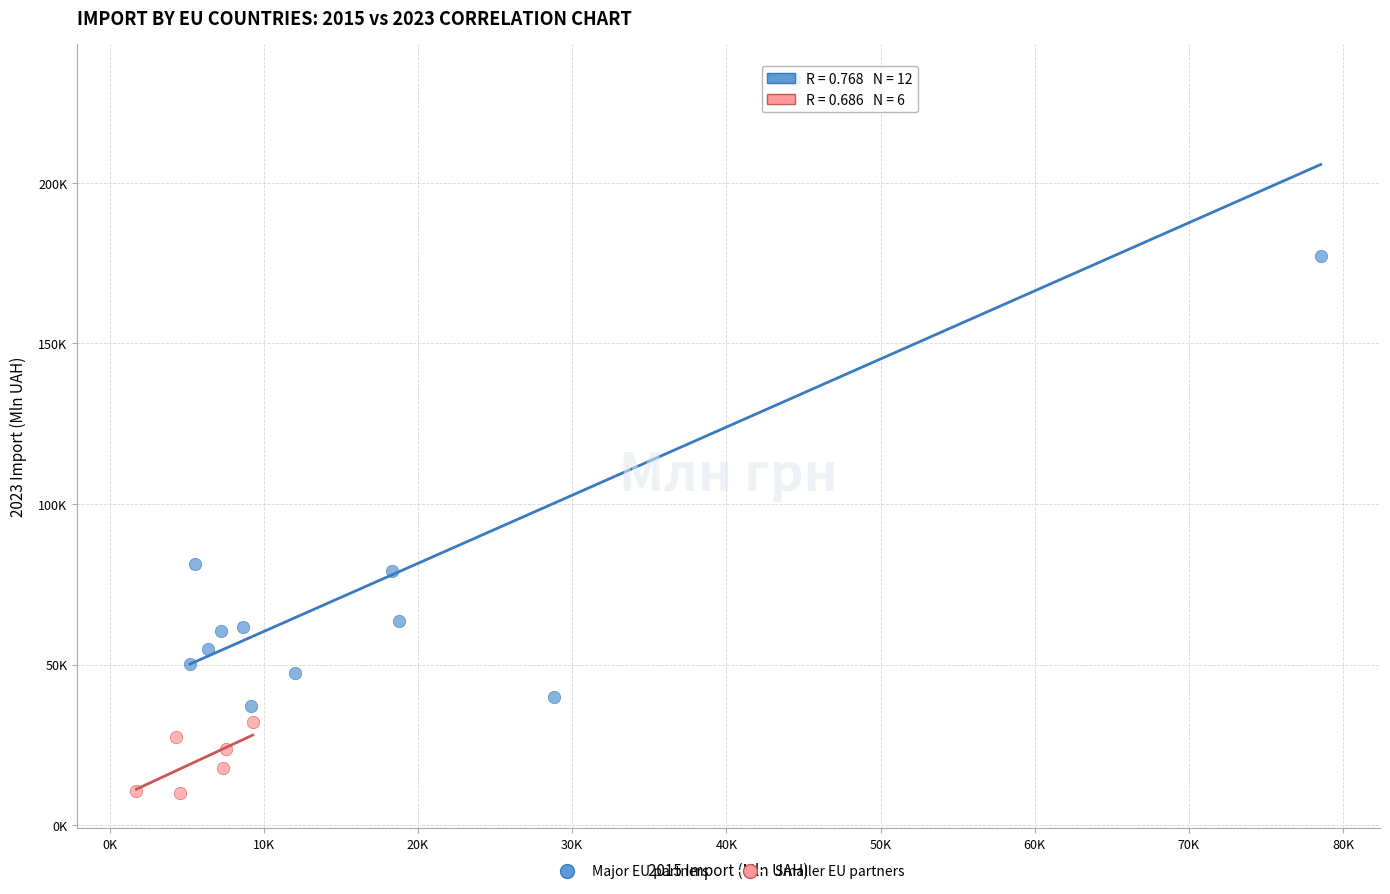

What are all the series names shown in the legend?

Major EU partners, Smaller EU partners